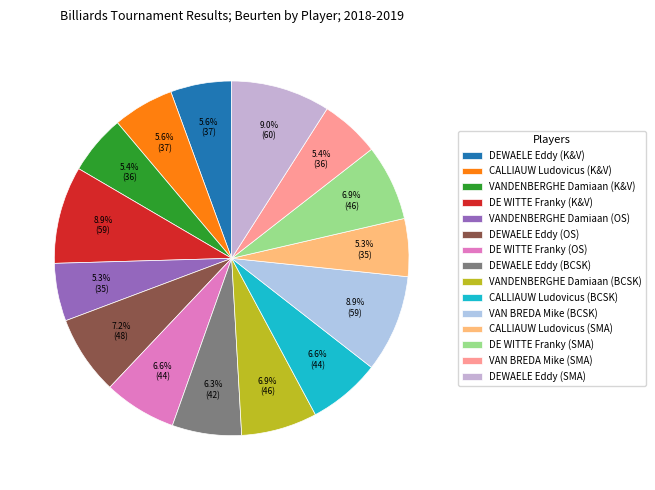

What is the total percentage of VANDENBERGHE Damiaan (BCSK) and VANDENBERGHE Damiaan (K&V)?

12.3%